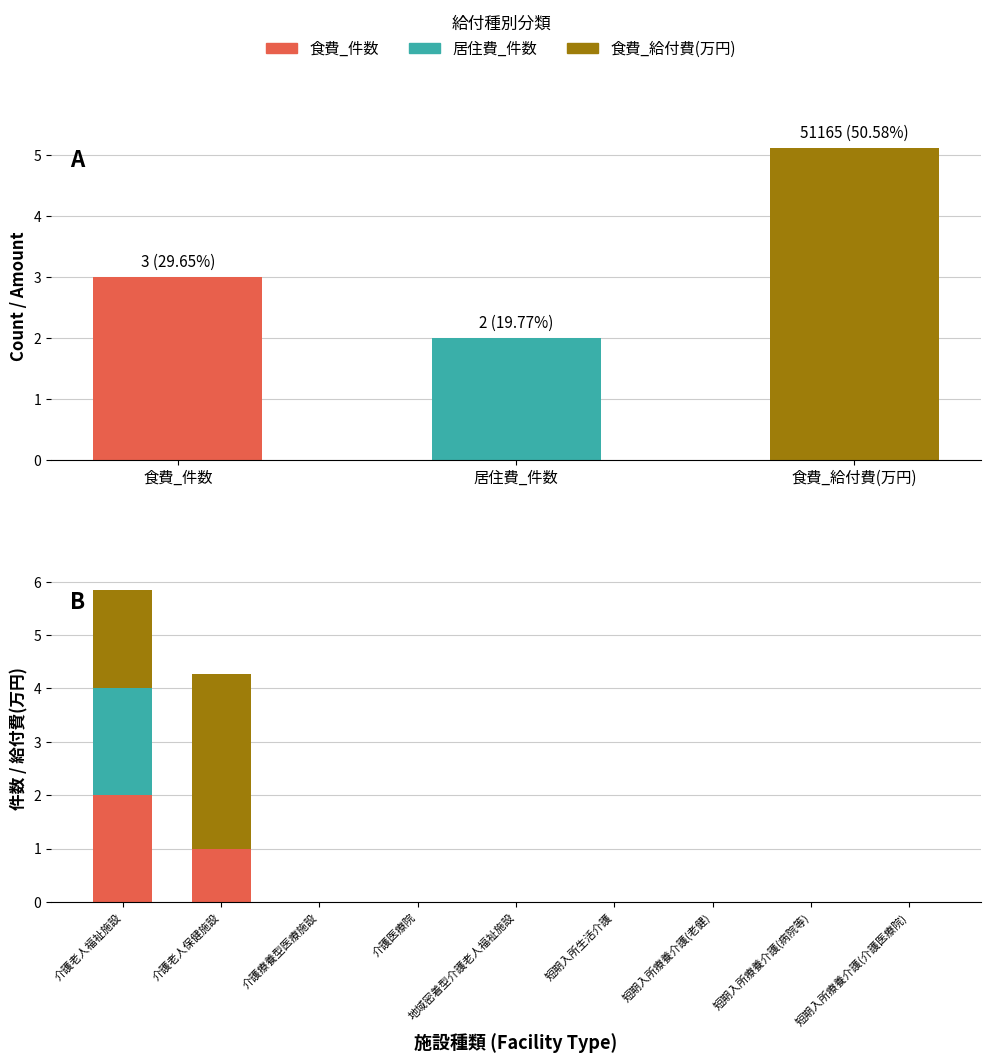

How many bars are there in each group?

3